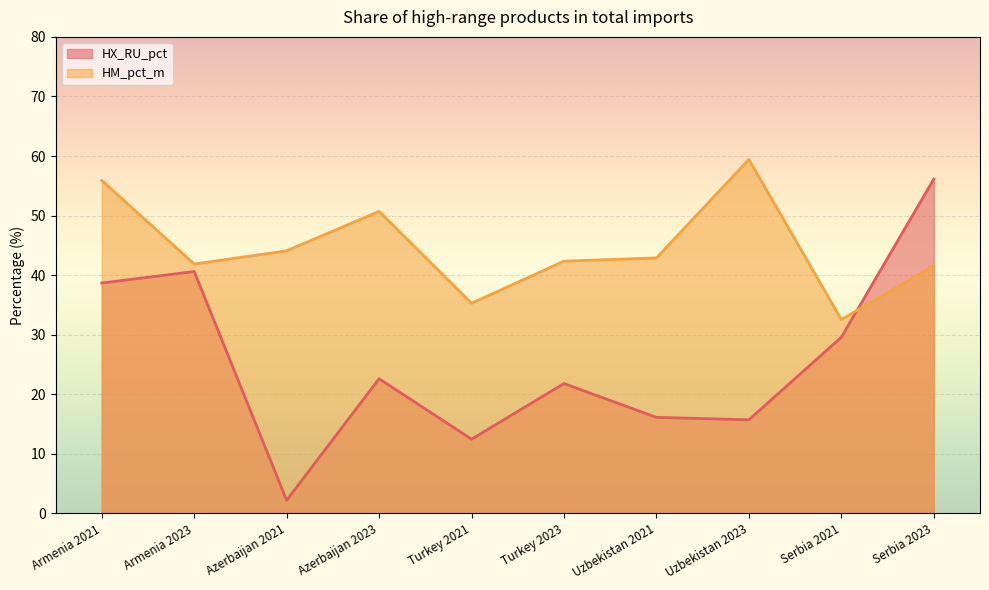

Between Serbia 2021 and Turkey 2021, which is larger?

Serbia 2021